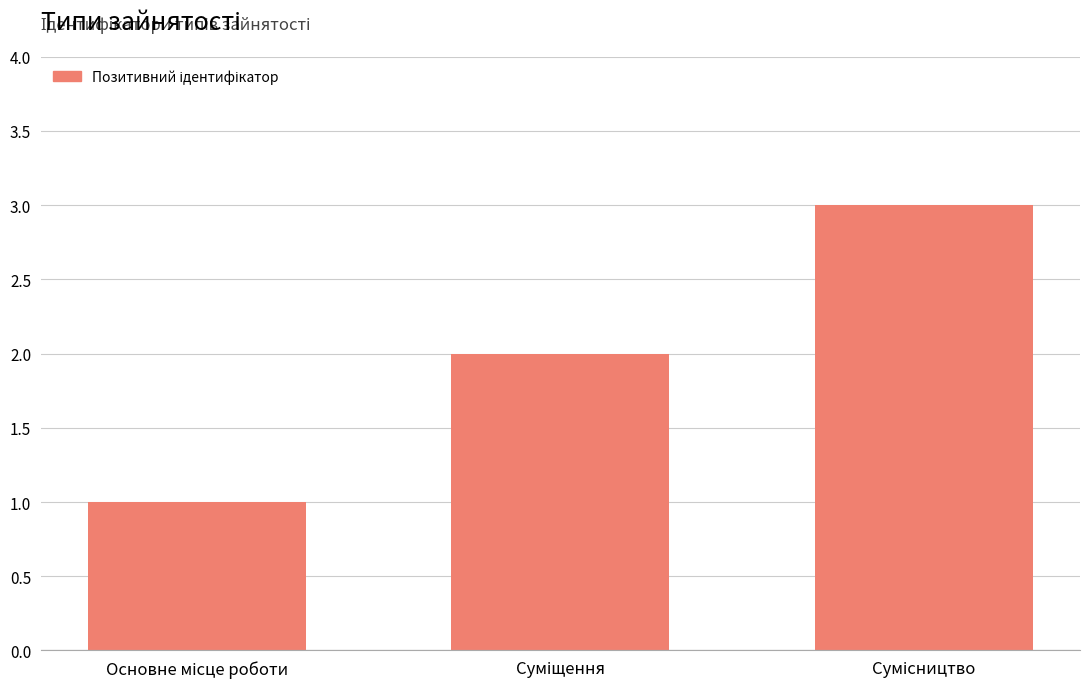

What is the greatest value displayed?

3